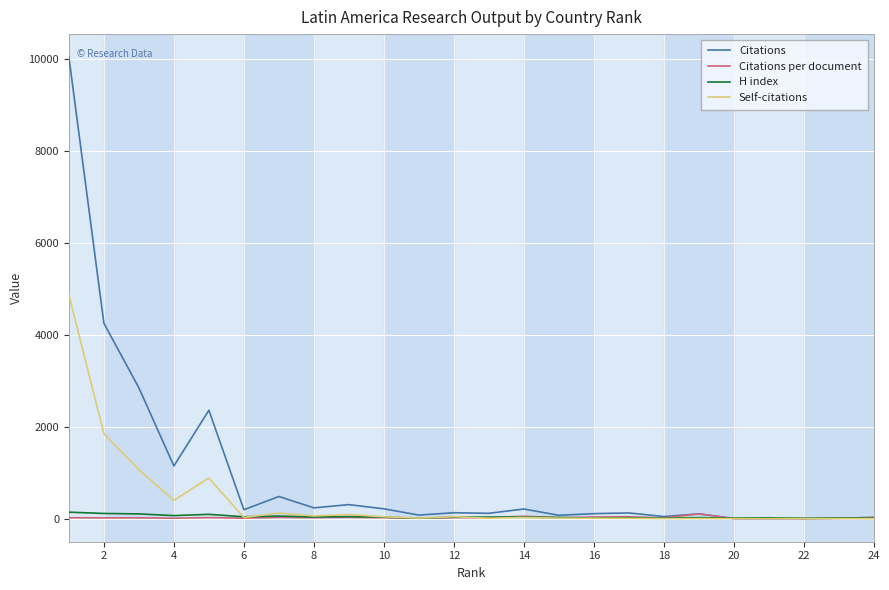

Which series has the largest range (max minus min)?

Citations